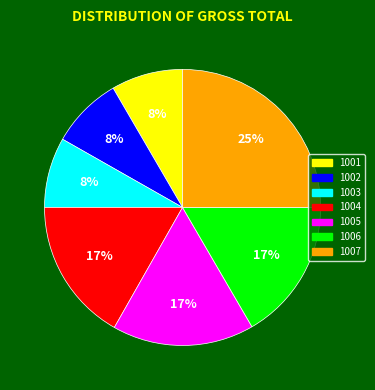

How many segments does this pie chart have?

7